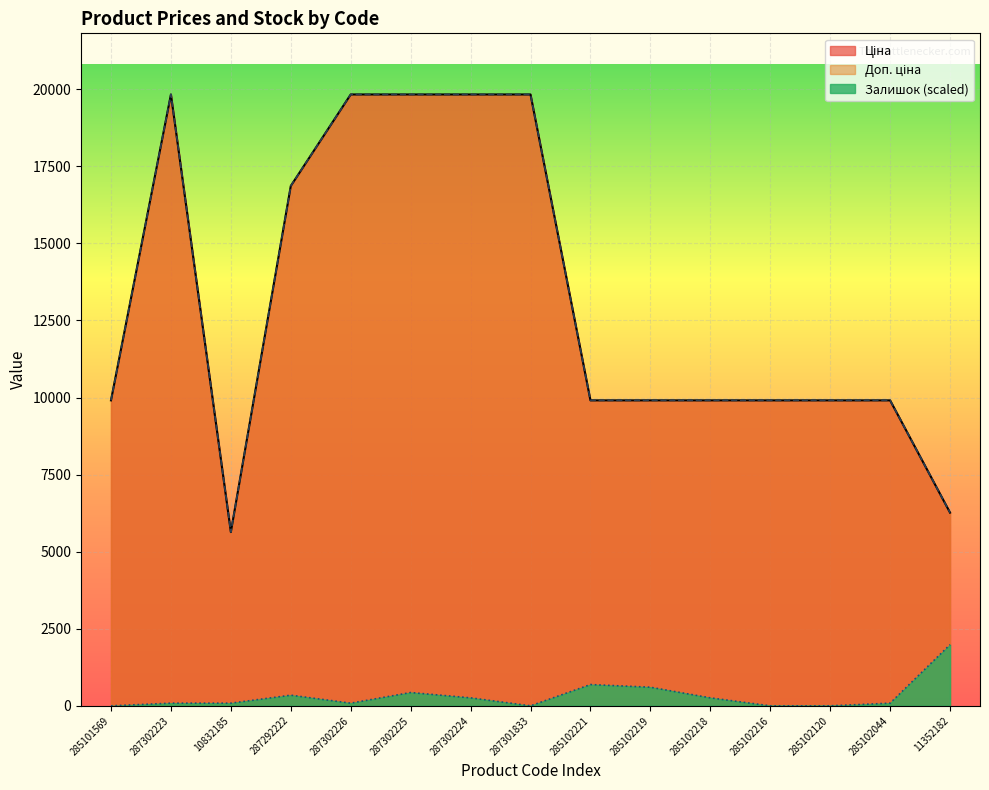

Between 287302223 and 285102218, which series saw the biggest shift?

Ціна